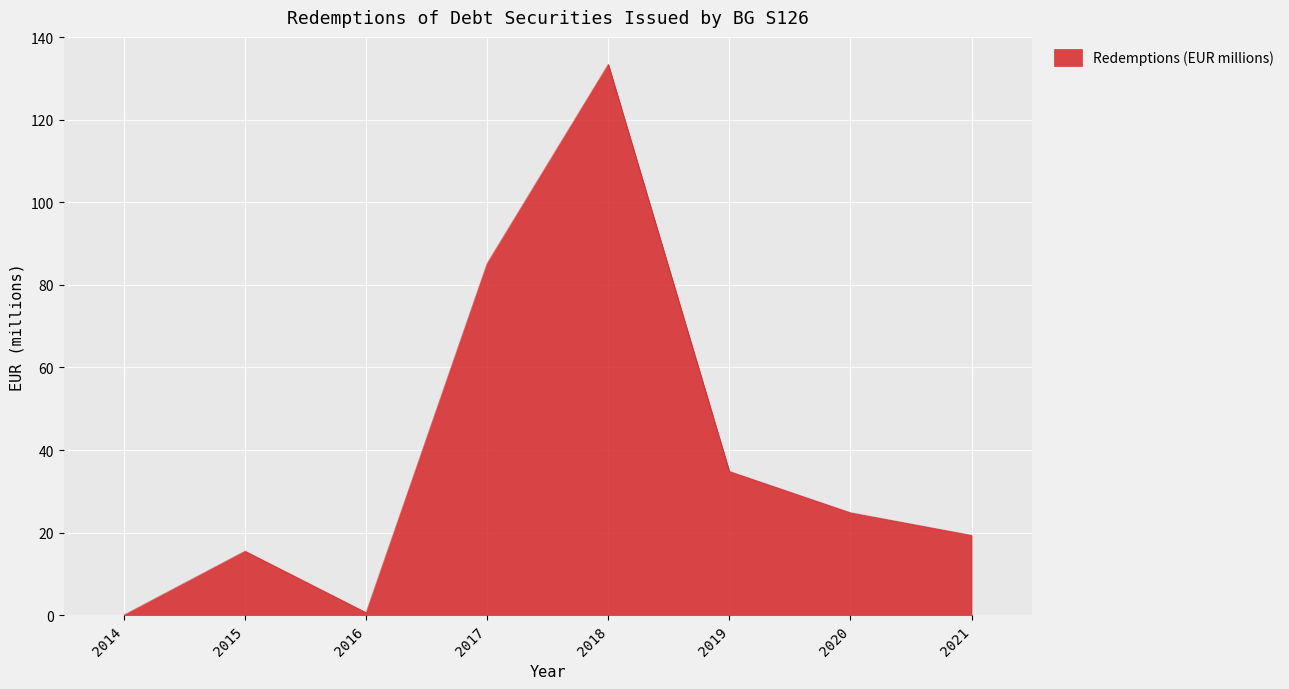

How many lines are shown in the chart?

1